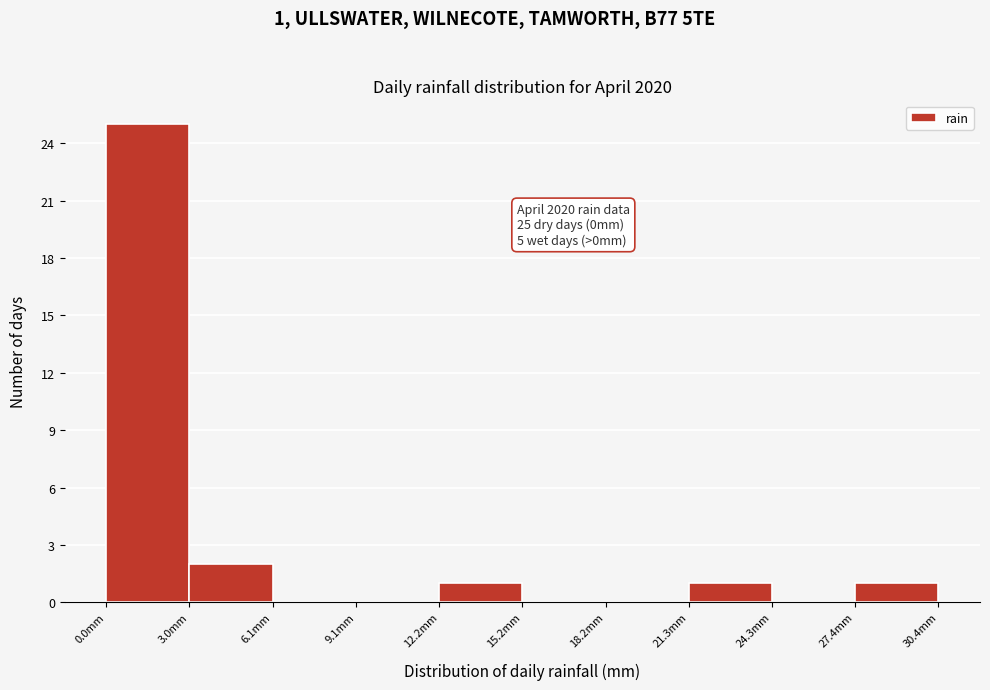

Which range on the x-axis has the tallest bar?

0.0 to 3.0